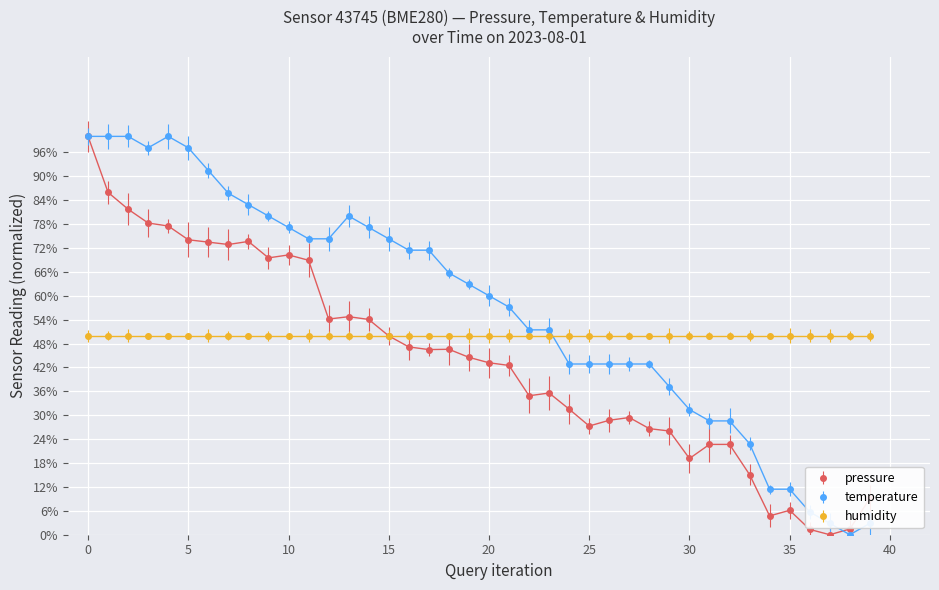

Does the chart display data point markers on the line(s)?

Yes